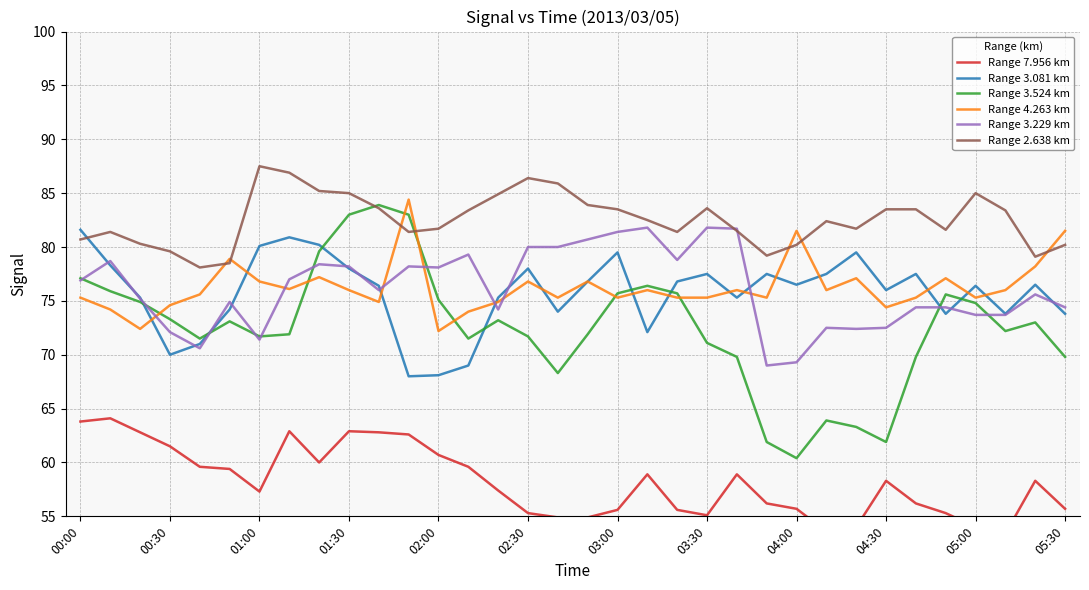

What value does the Range 2.638 km series have at 02:00?

81.7